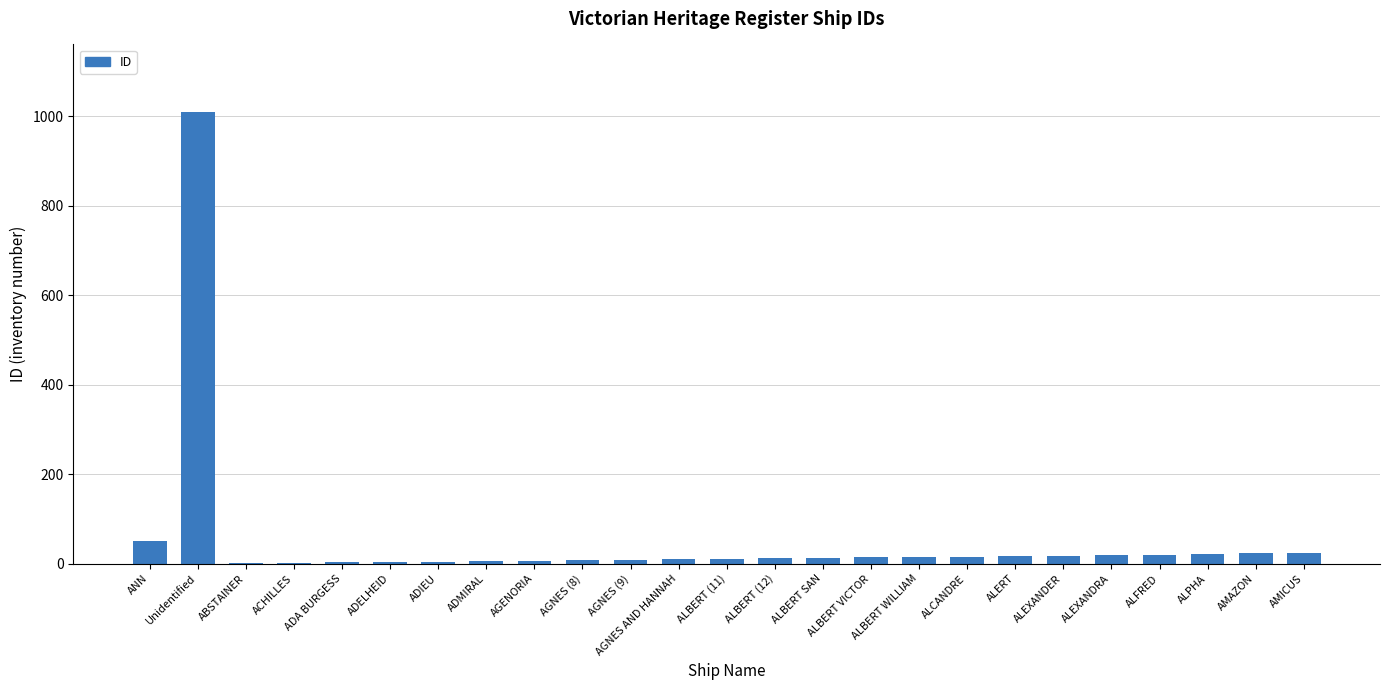

At which label is the value closest to 505?

ANN